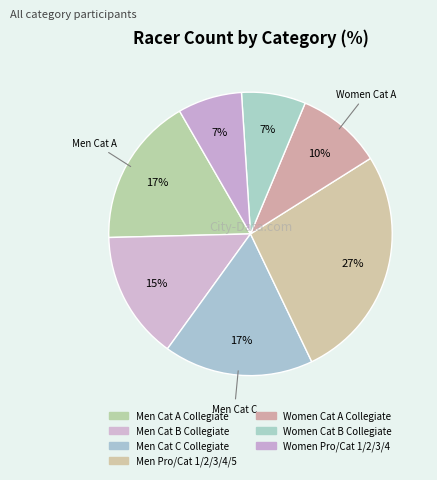

Count the number of slices in the pie.

7